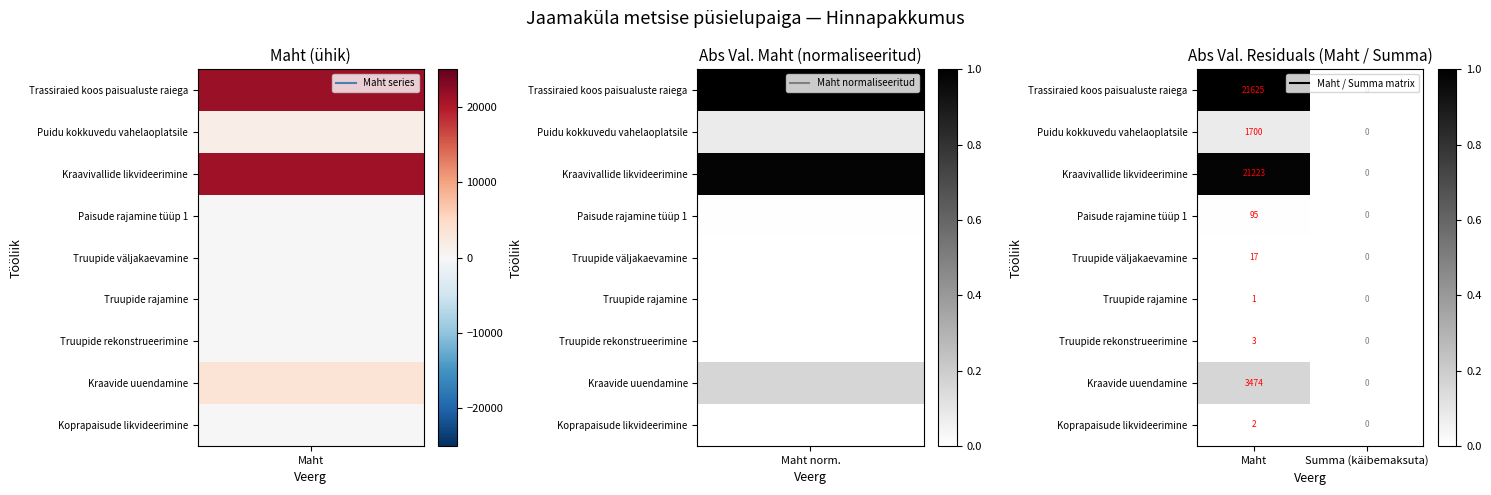

How many data points does each series have?

2